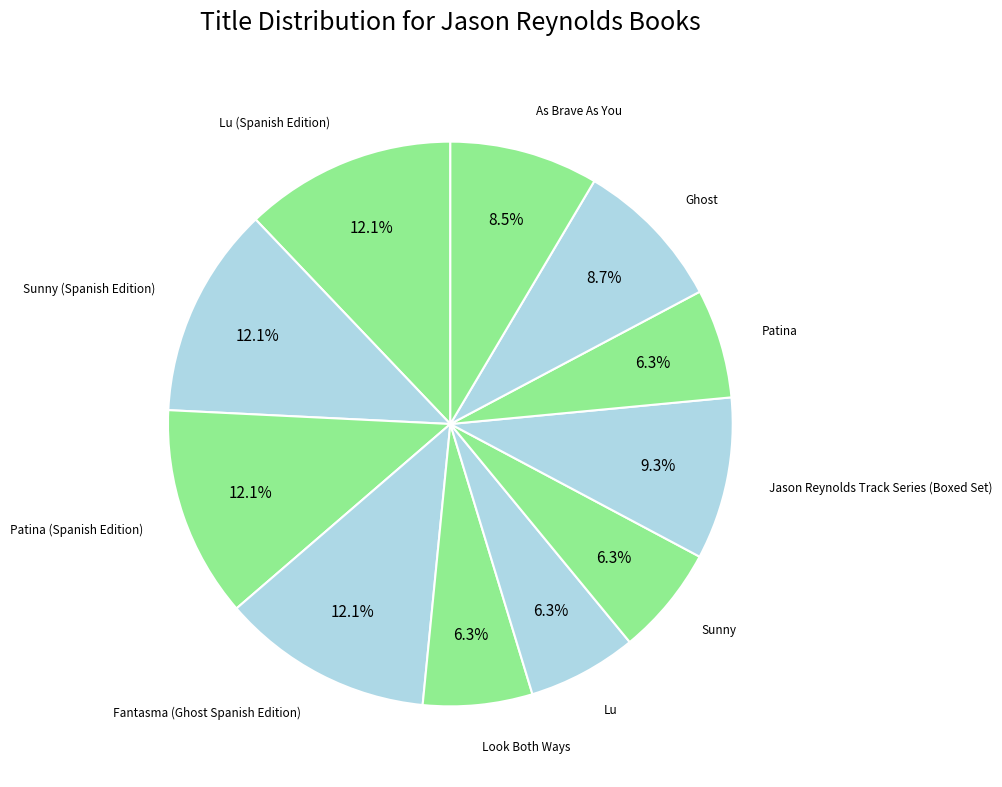

To the nearest percent, what is the difference between the largest and smallest slice percentages?

6%